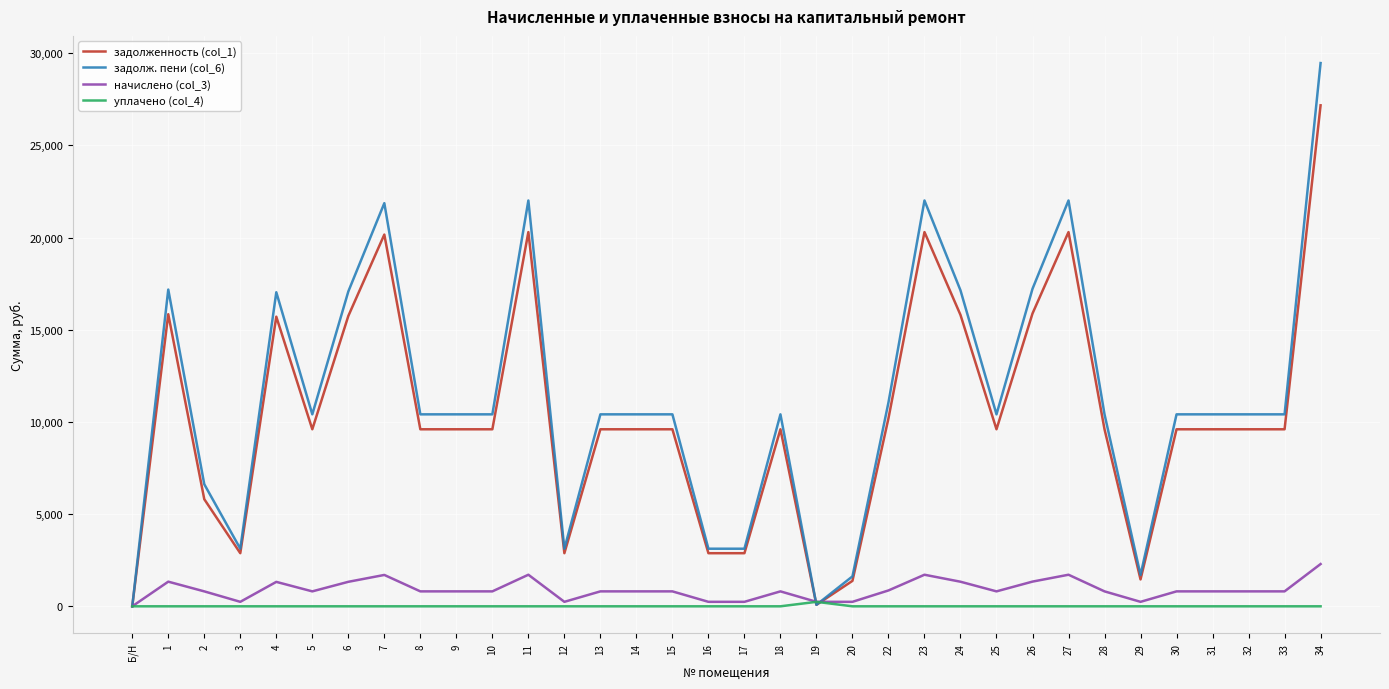

At which category does задолженность (col_1) reach its first local valley?

3